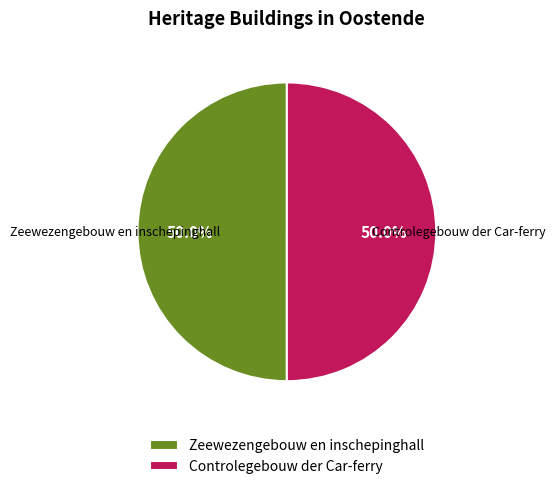

Combined, do Controlegebouw der Car-ferry and Zeewezengebouw en inschepinghall account for over 50%?

Yes